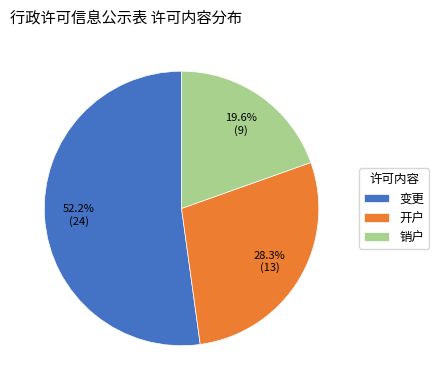

Is it true that 开户 is 28% of the pie?

True